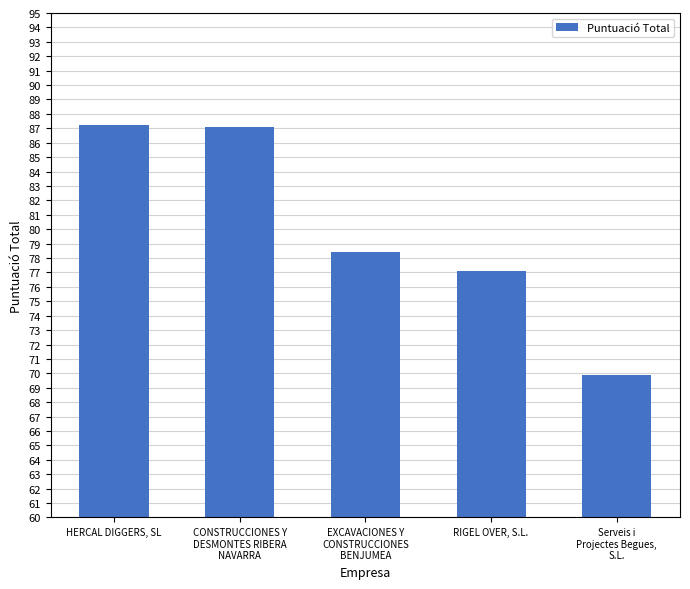

What is the change in value from EXCAVACIONES Y
CONSTRUCCIONES
BENJUMEA to Serveis i
Projectes Begues,
S.L.?

-8.5